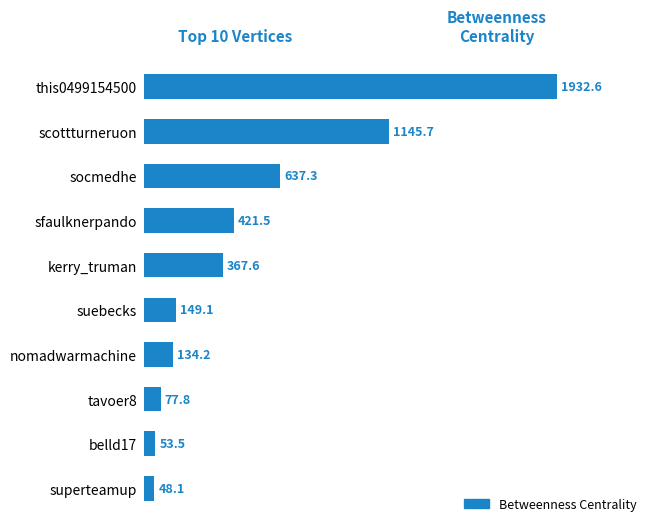

Count the number of values greater than 367.

5